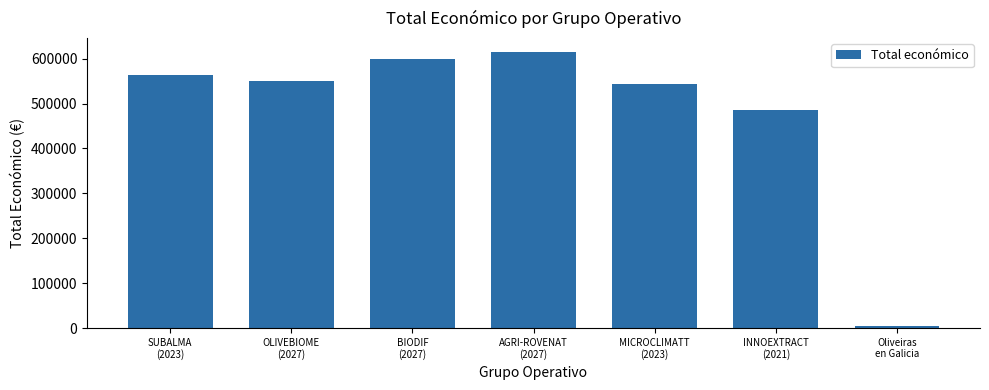

Rank the categories by value from highest to lowest.

AGRI-ROVENAT
(2027), BIODIF
(2027), SUBALMA
(2023), OLIVEBIOME
(2027), MICROCLIMATT
(2023), INNOEXTRACT
(2021), Oliveiras
en Galicia